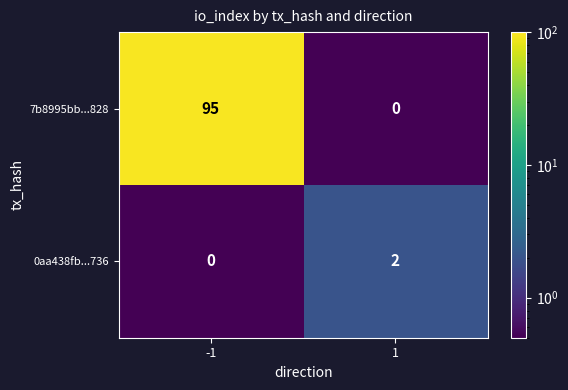

Is it true that 0aa438fb...736 equals 0 at -1?

True